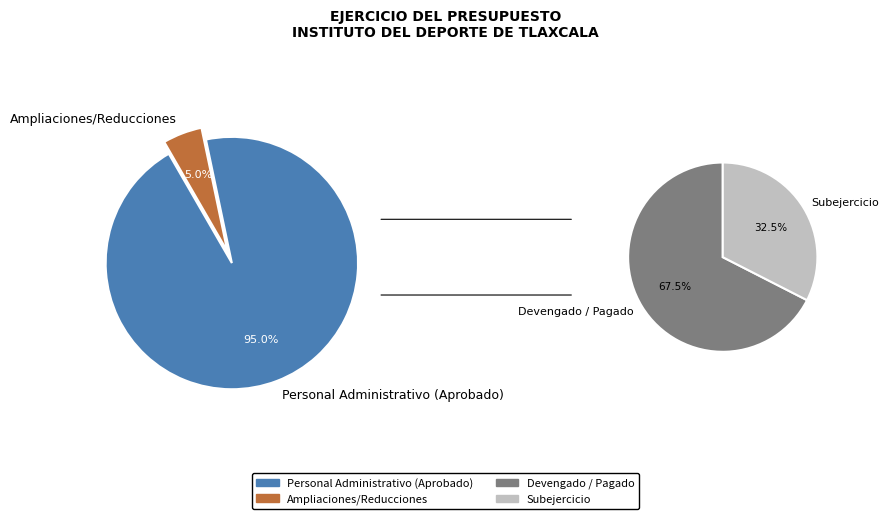

To the nearest percent, what is the average slice percentage?

50%